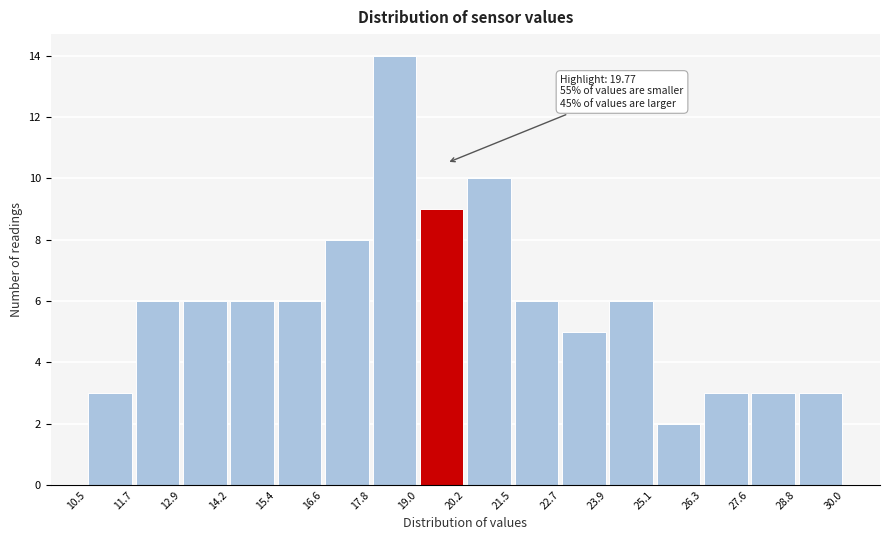

Which range on the x-axis has the tallest bar?

17.8 to 19.0